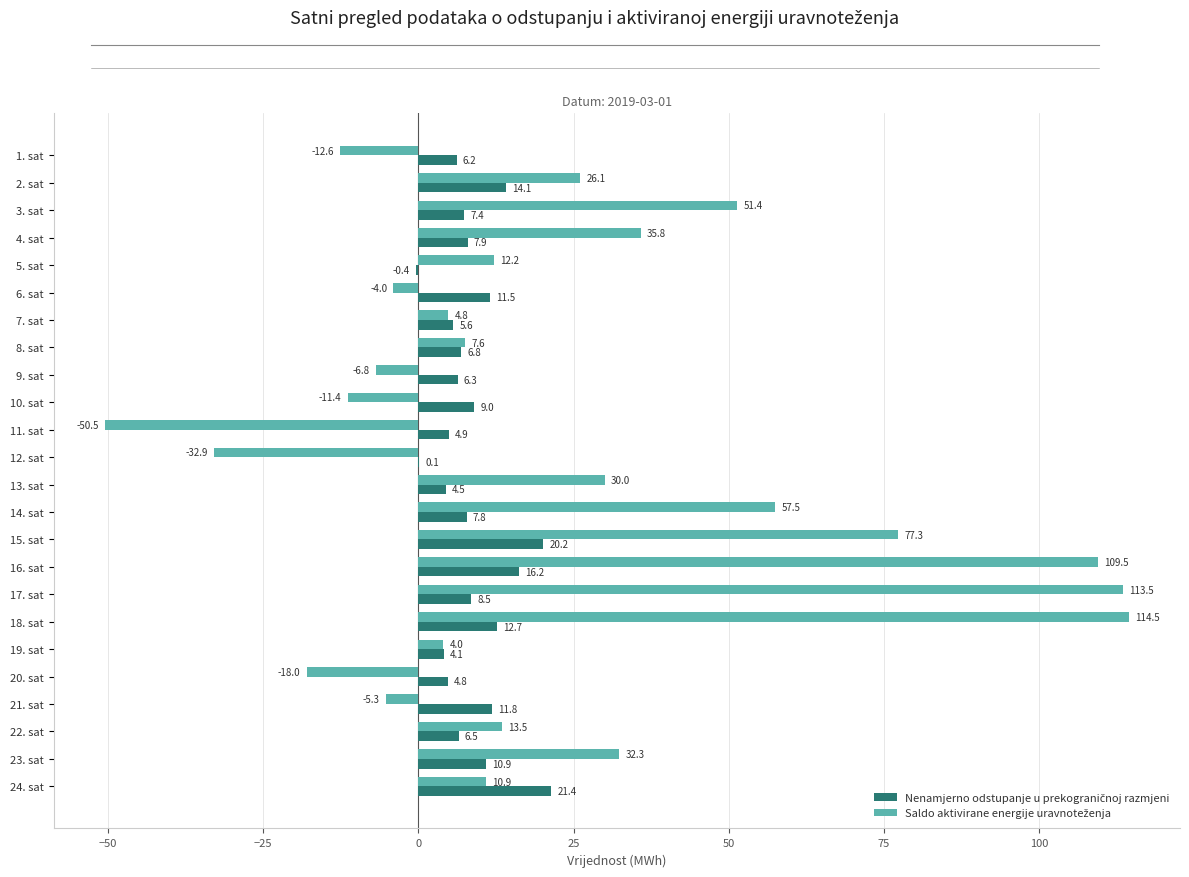

What is the total value across all series at 5. sat?

11.8